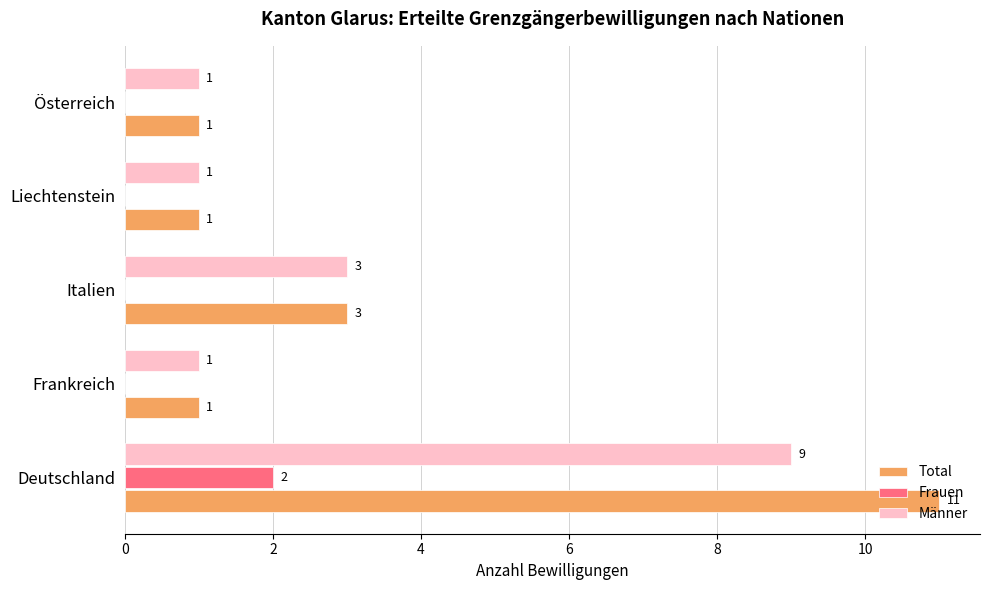

True or false: Total has a value of 1 at Liechtenstein.

True